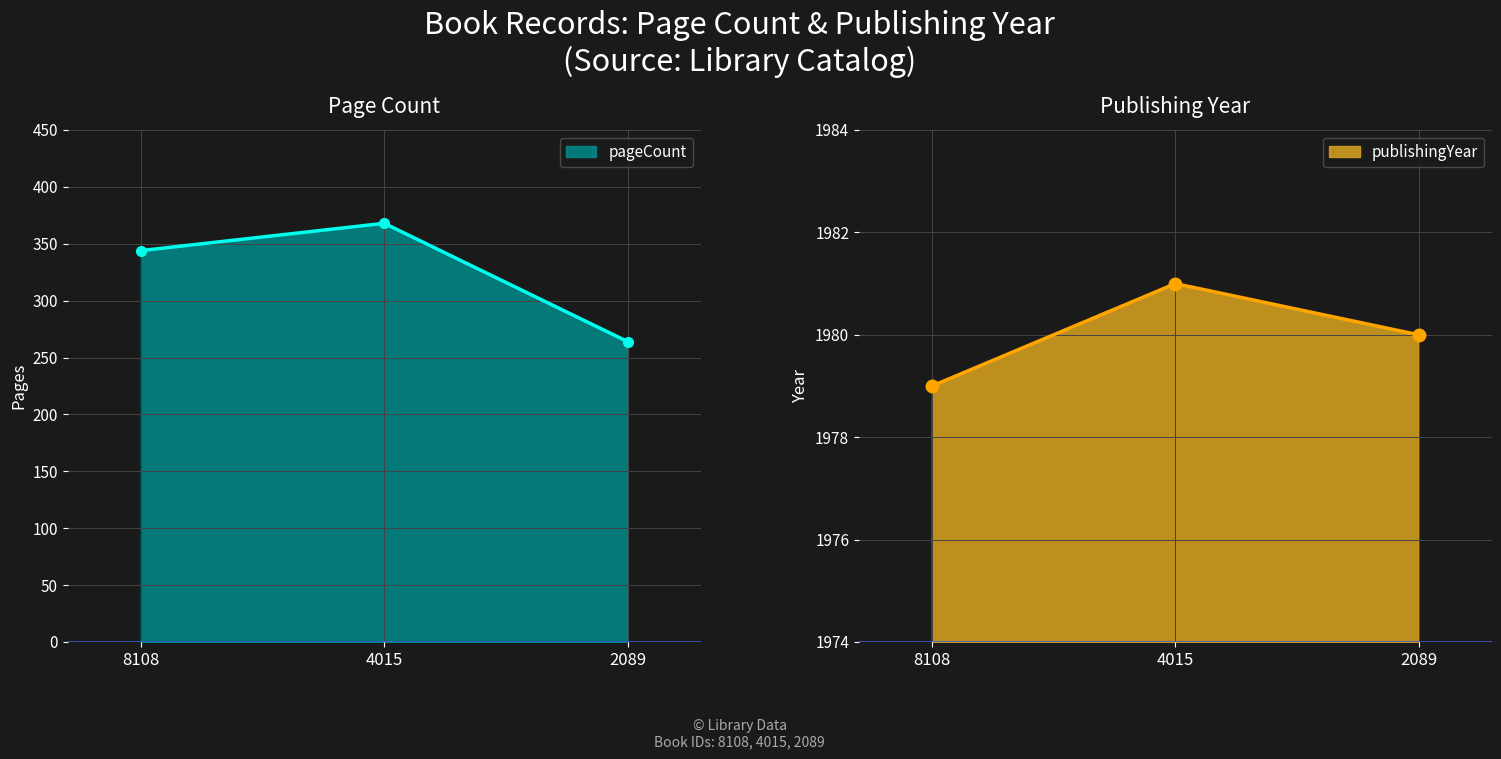

What is the minimum value for pageCount?

264